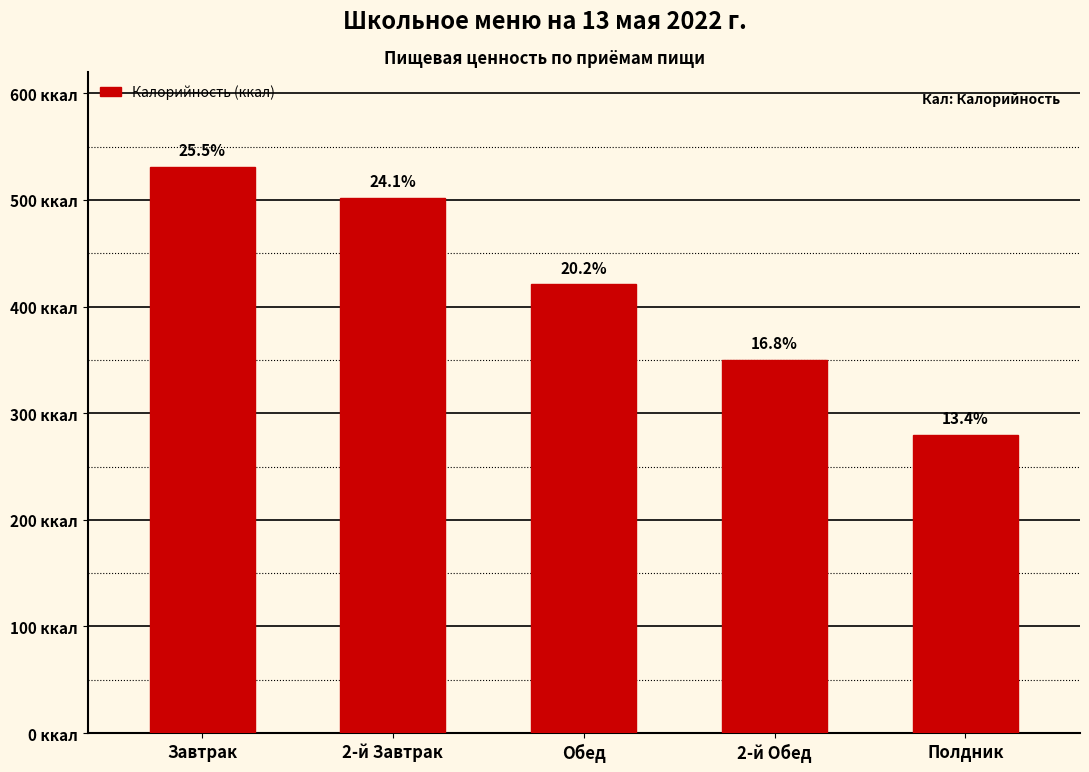

Reading left to right, transcribe all the data shown in this chart.

Завтрак=530.9	2-й Завтрак=502.3	Обед=420.8	2-й Обед=350.0	Полдник=280.0